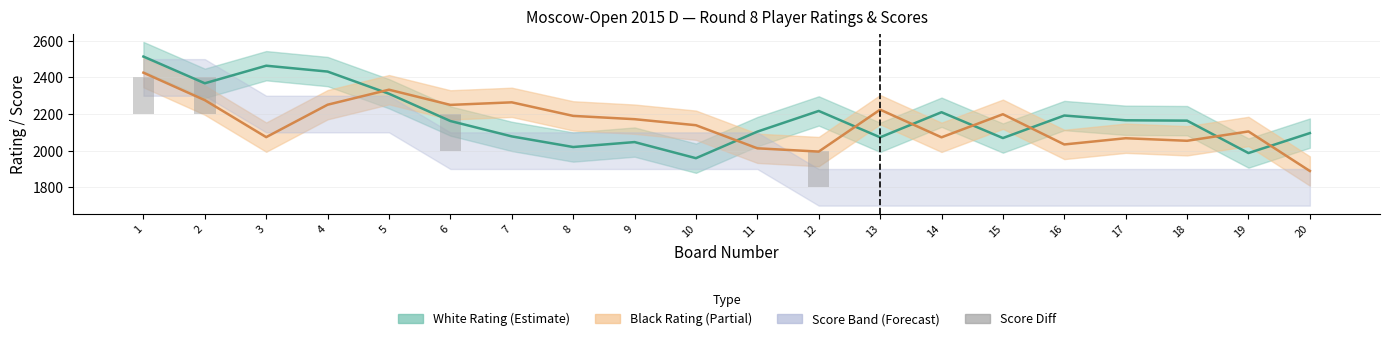

Between 10 and 15, which is larger?

15